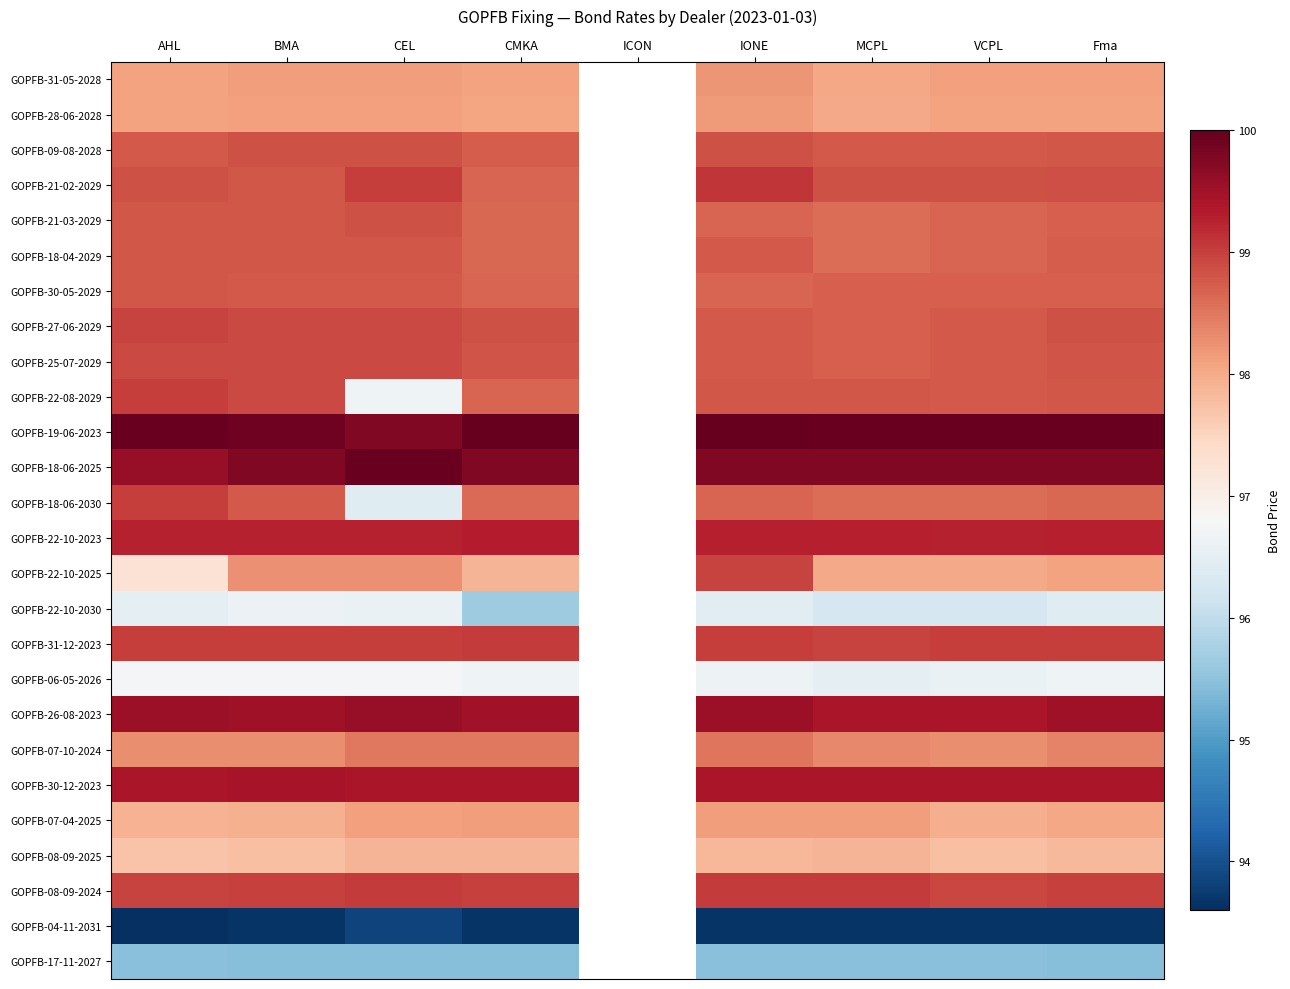

The GOPFB-08-09-2024 series shows 52.9 at BMA. True or false?

False